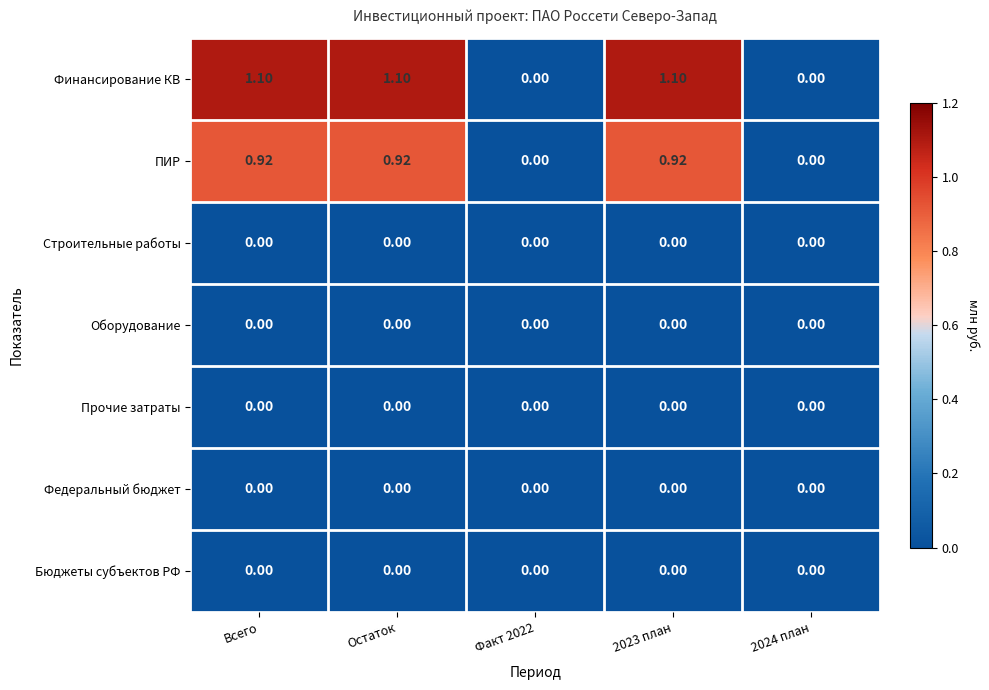

Count the number of categories in the chart.

5